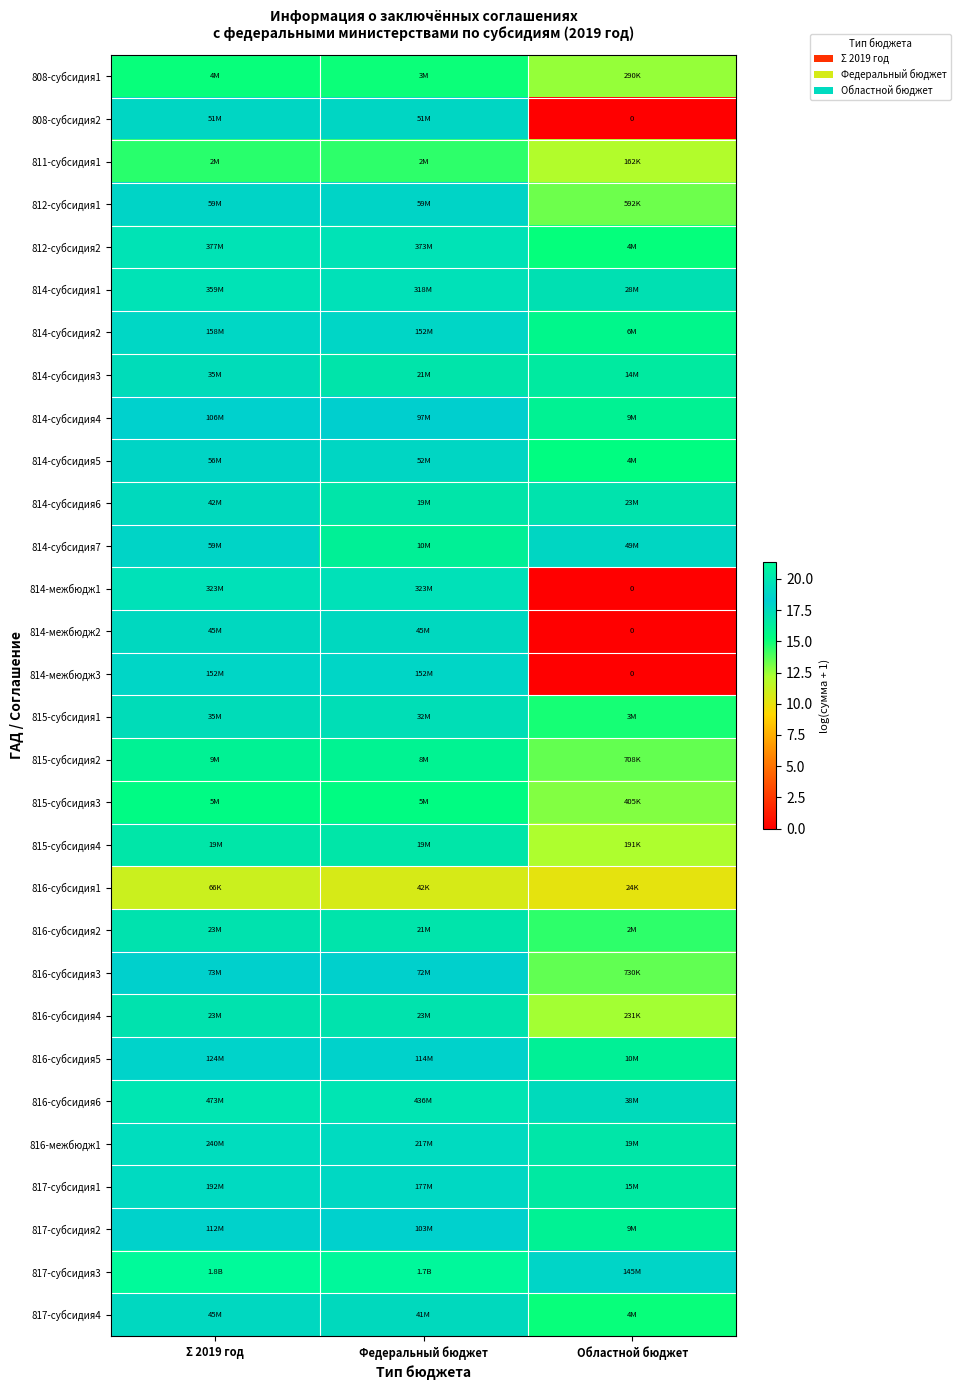

What value does the 814-субсидия5 series have at Федеральный бюджет?

17.8